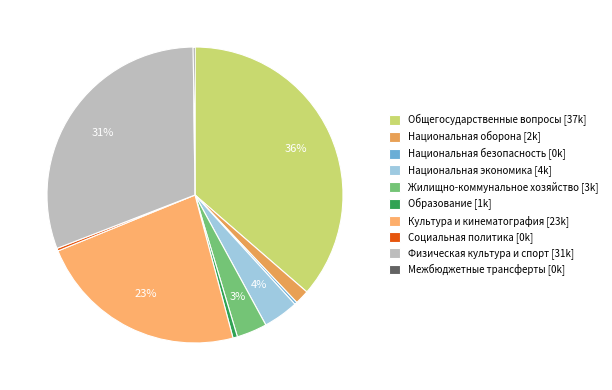

Which category has the smallest portion of the pie?

Межбюджетные трансферты